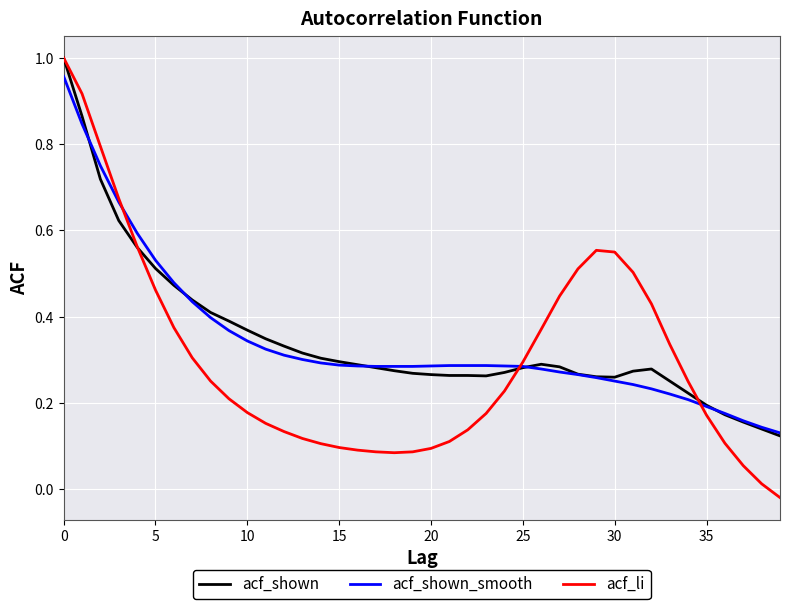

Which series has the largest range (max minus min)?

acf_li